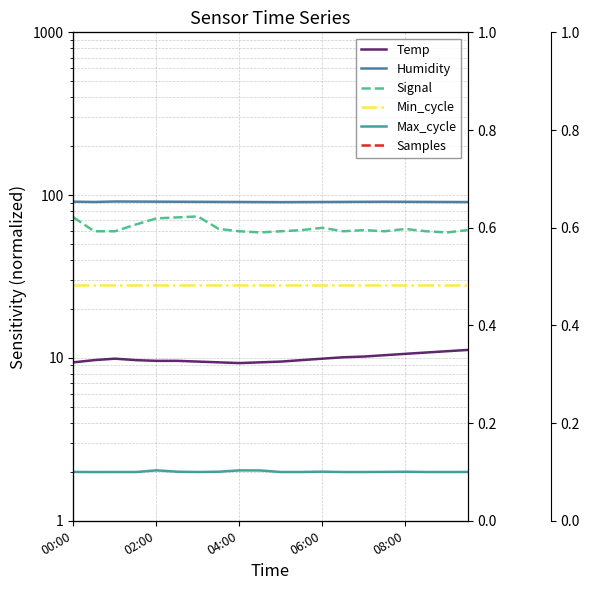

At which label is Min_cycle closest to 28?

00:00